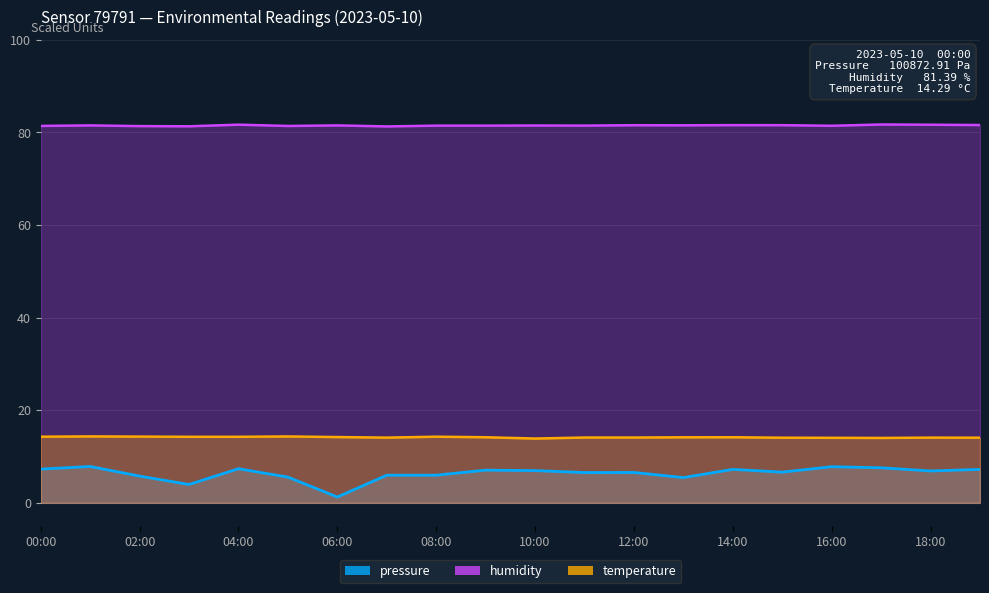

Which has a higher value, 10:00 or 05:00?

10:00